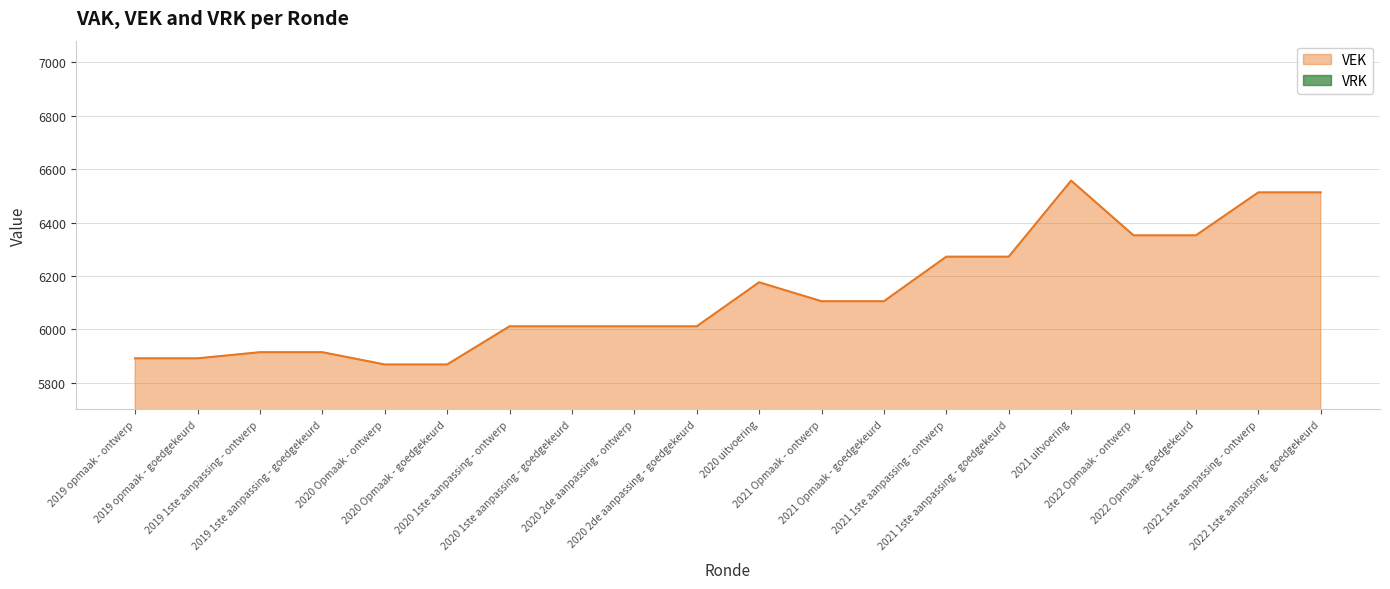

How many categories are shown in the chart?

20